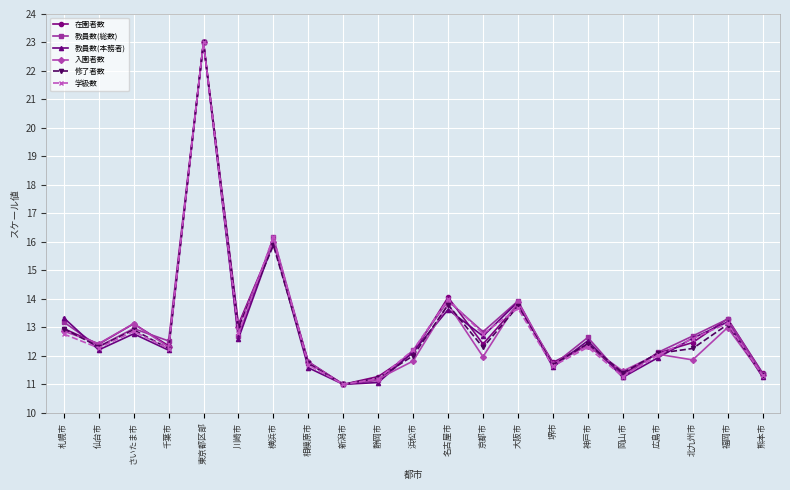

What is the label of the 10th point from the left?

静岡市